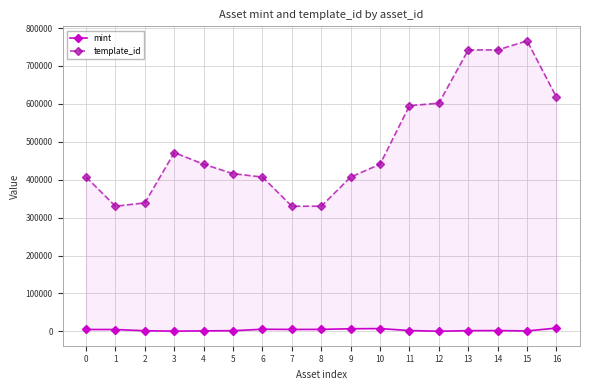

What is the highest value of the mint series?

8743